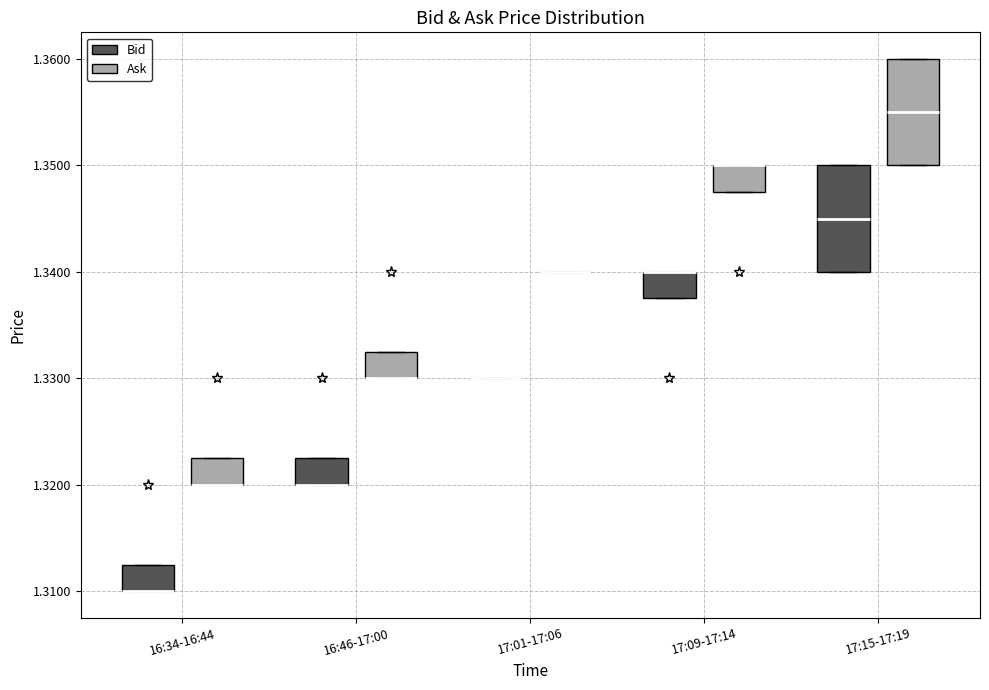

Reading left to right, transcribe this box plot: for each box, give where its median line is, the range the box spans, and where its two whiskers end, as read against the y-axis. The values are not printed on the chart, so give them approximately, as read against the axis.

16:34-16:44 (Bid): median 1.310 (drawn on the box's lower edge), box 1.310 to 1.313, whiskers 1.310 to 1.313
16:34-16:44 (Ask): median 1.320 (drawn on the box's lower edge), box 1.320 to 1.323, whiskers 1.320 to 1.323
16:46-17:00 (Bid): median 1.320 (drawn on the box's lower edge), box 1.320 to 1.323, whiskers 1.320 to 1.323
16:46-17:00 (Ask): median 1.330 (drawn on the box's lower edge), box 1.330 to 1.333, whiskers 1.330 to 1.333
17:01-17:06 (Bid): box collapsed to a line at 1.330, whiskers 1.330 to 1.330
17:01-17:06 (Ask): box collapsed to a line at 1.340, whiskers 1.340 to 1.340
17:09-17:14 (Bid): median 1.340 (drawn on the box's upper edge), box 1.338 to 1.340, whiskers 1.338 to 1.340
17:09-17:14 (Ask): median 1.350 (drawn on the box's upper edge), box 1.348 to 1.350, whiskers 1.348 to 1.350
17:15-17:19 (Bid): median 1.345, box 1.340 to 1.350, whiskers 1.340 to 1.350
17:15-17:19 (Ask): median 1.355, box 1.350 to 1.360, whiskers 1.350 to 1.360